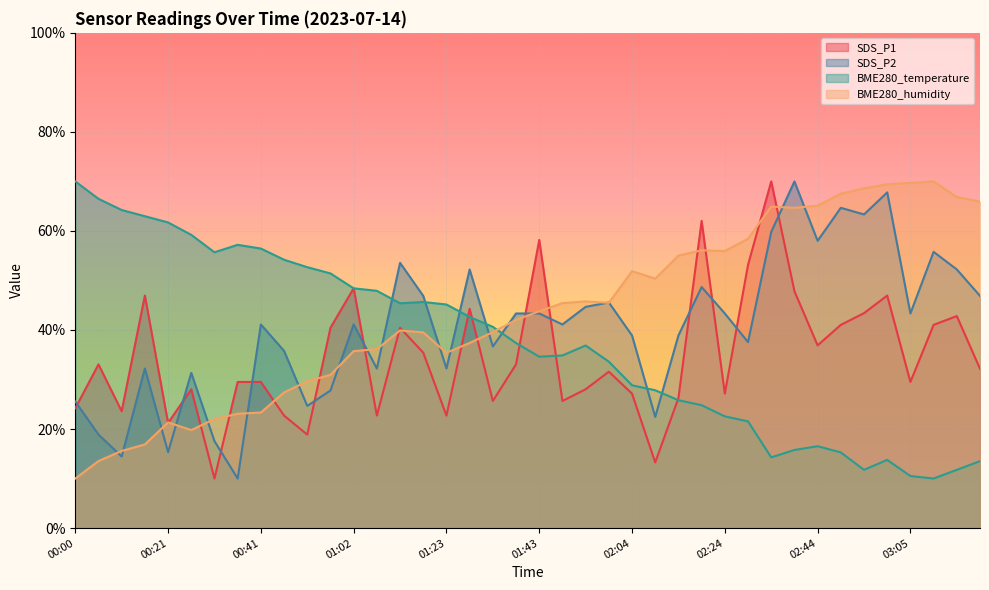

Which has a higher value, 03:10 or 01:23?

03:10